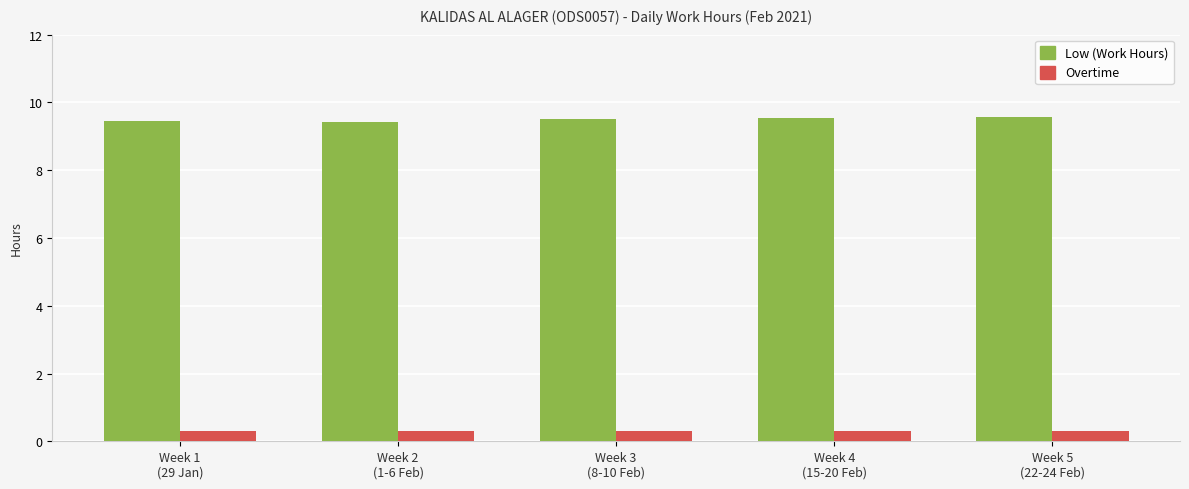

What is the minimum value shown in the chart?

0.3